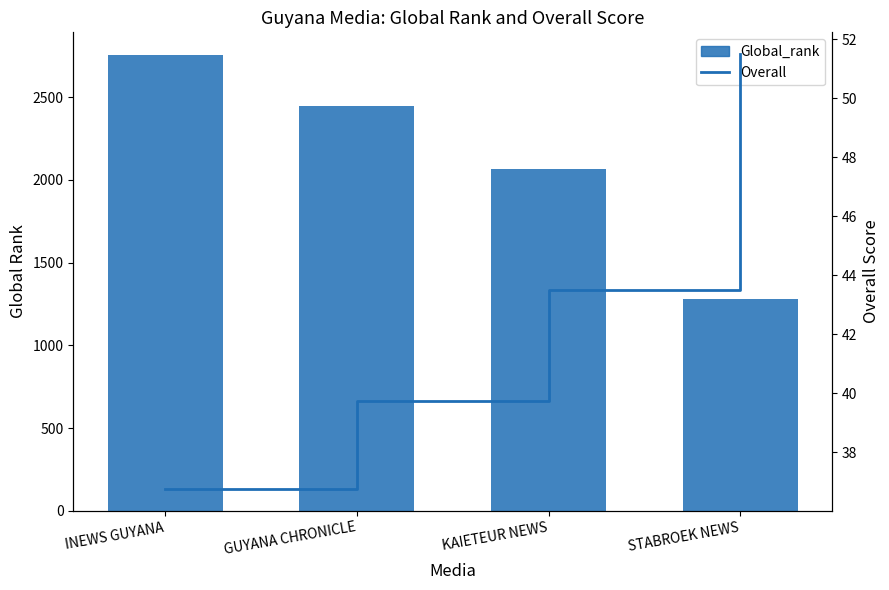

What is the total value across all series at INEWS GUYANA?

2790.8